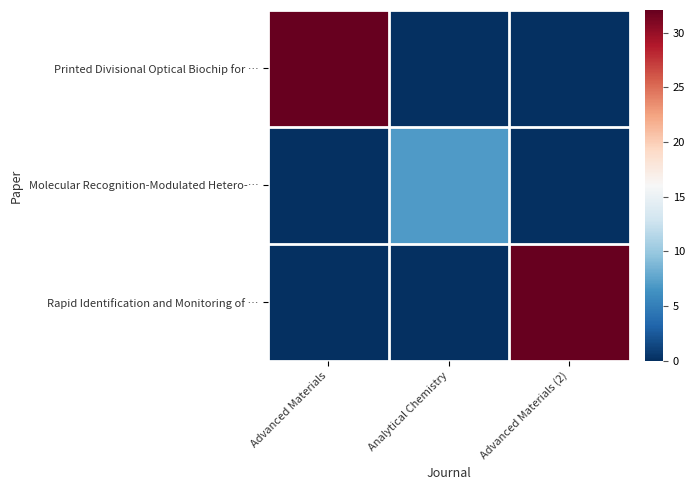

Which has a higher value, Analytical Chemistry or Advanced Materials (2)?

Analytical Chemistry